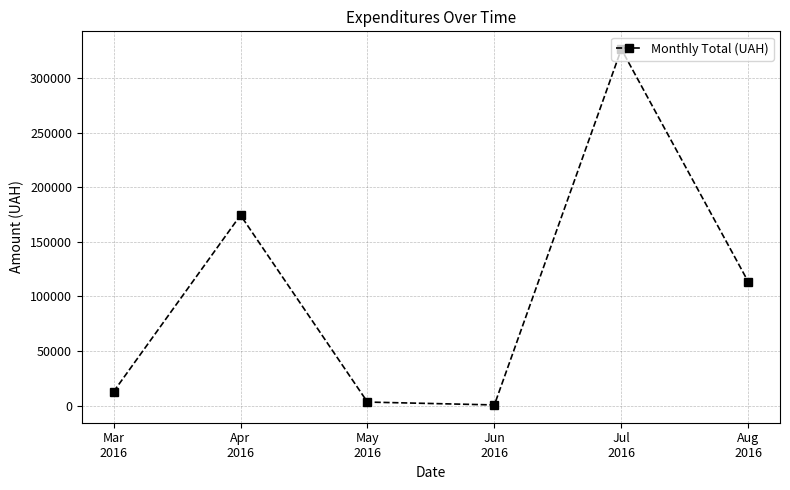

How many categories are shown in the chart?

6